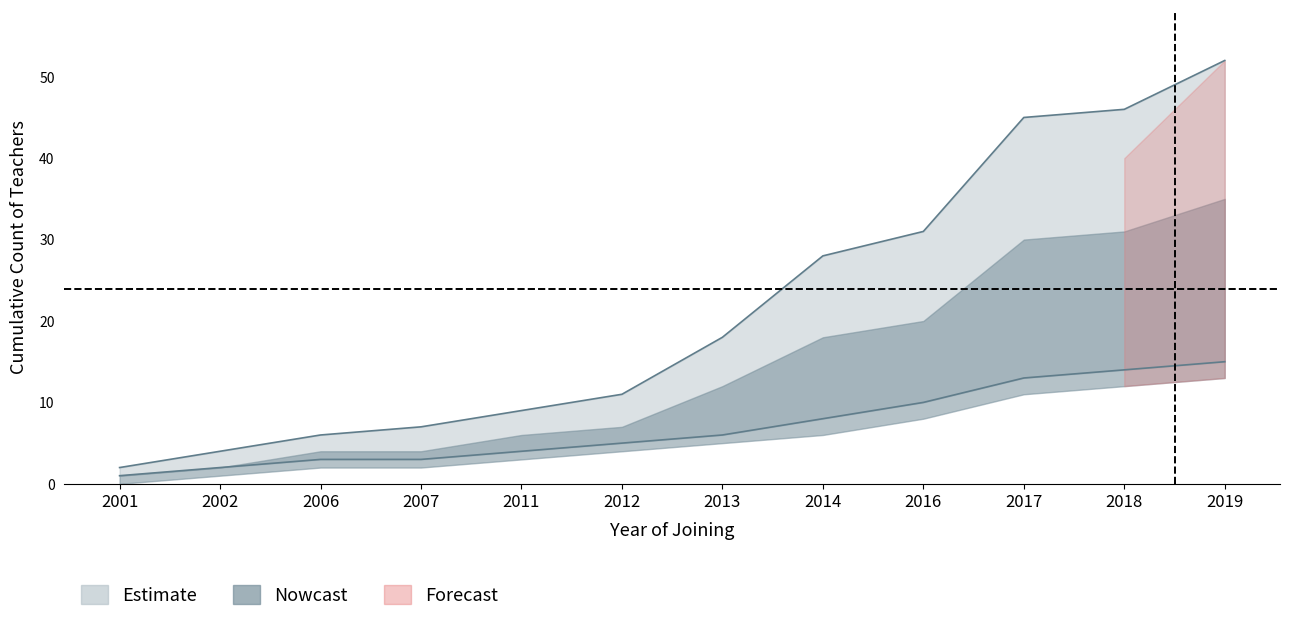

What is the value of the Estimate_upper point at the 2nd from the left?

4